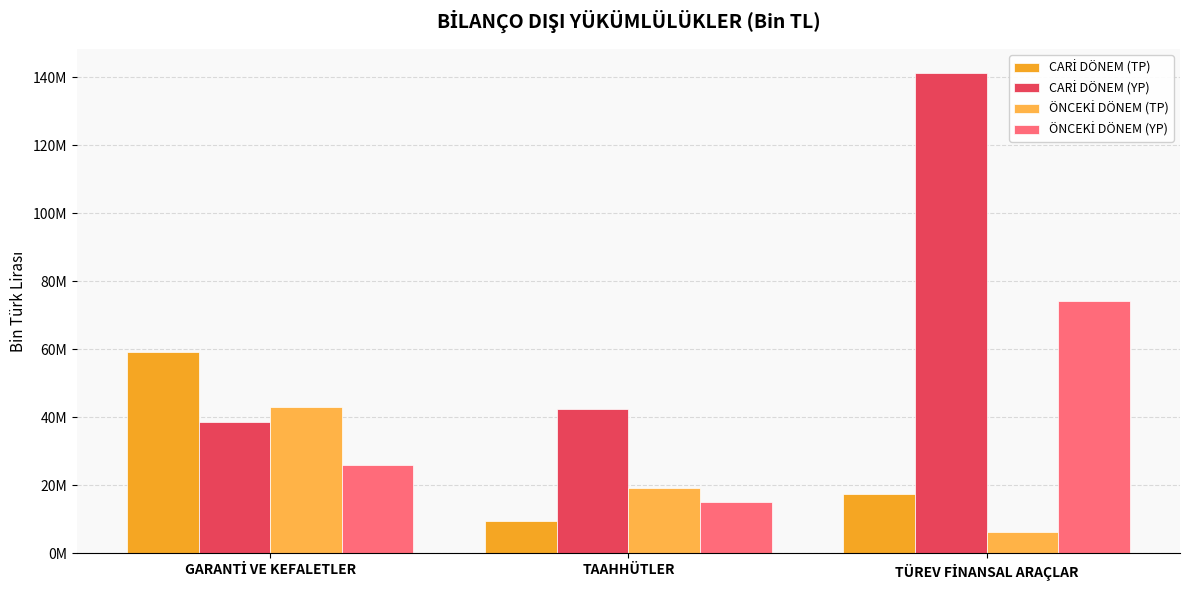

What are all the series names shown in the legend?

CARİ DÖNEM (TP), CARİ DÖNEM (YP), ÖNCEKİ DÖNEM (TP), ÖNCEKİ DÖNEM (YP)